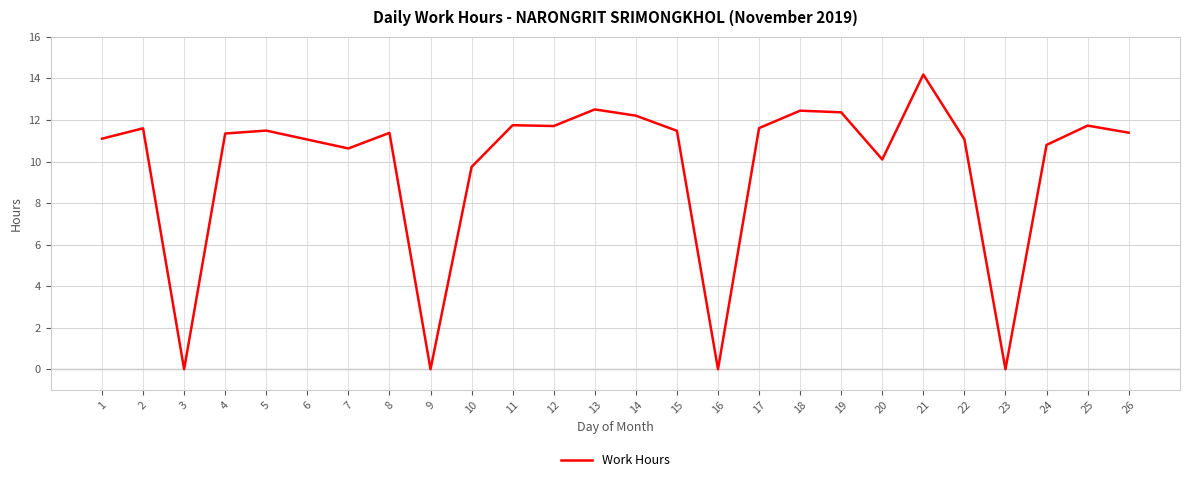

What is the maximum value shown in the chart?

14.2